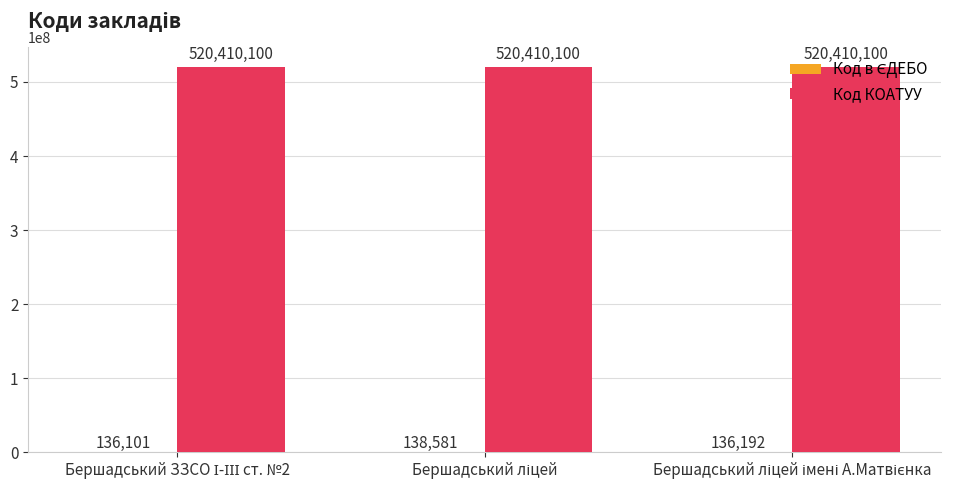

What is the highest value of the Код КОАТУУ series?

520410100